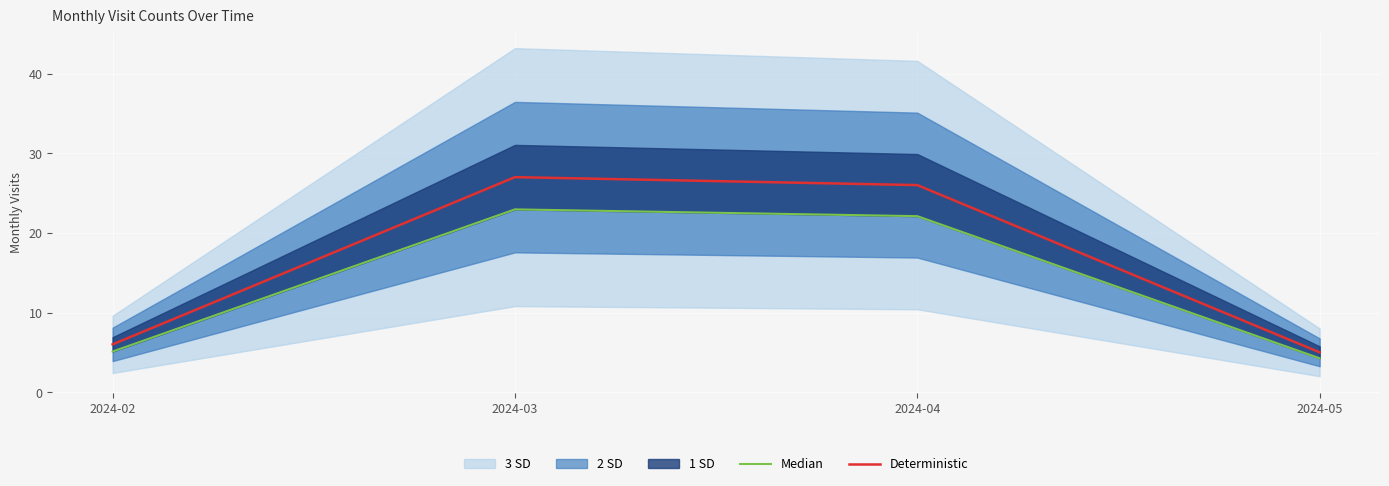

At which label is Median closest to 13?

2024-02